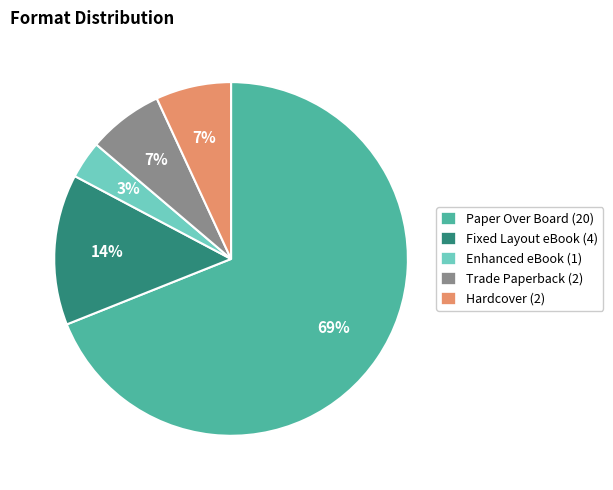

To the nearest percent, what is the difference between the Fixed Layout eBook and Trade Paperback slice percentages?

7%